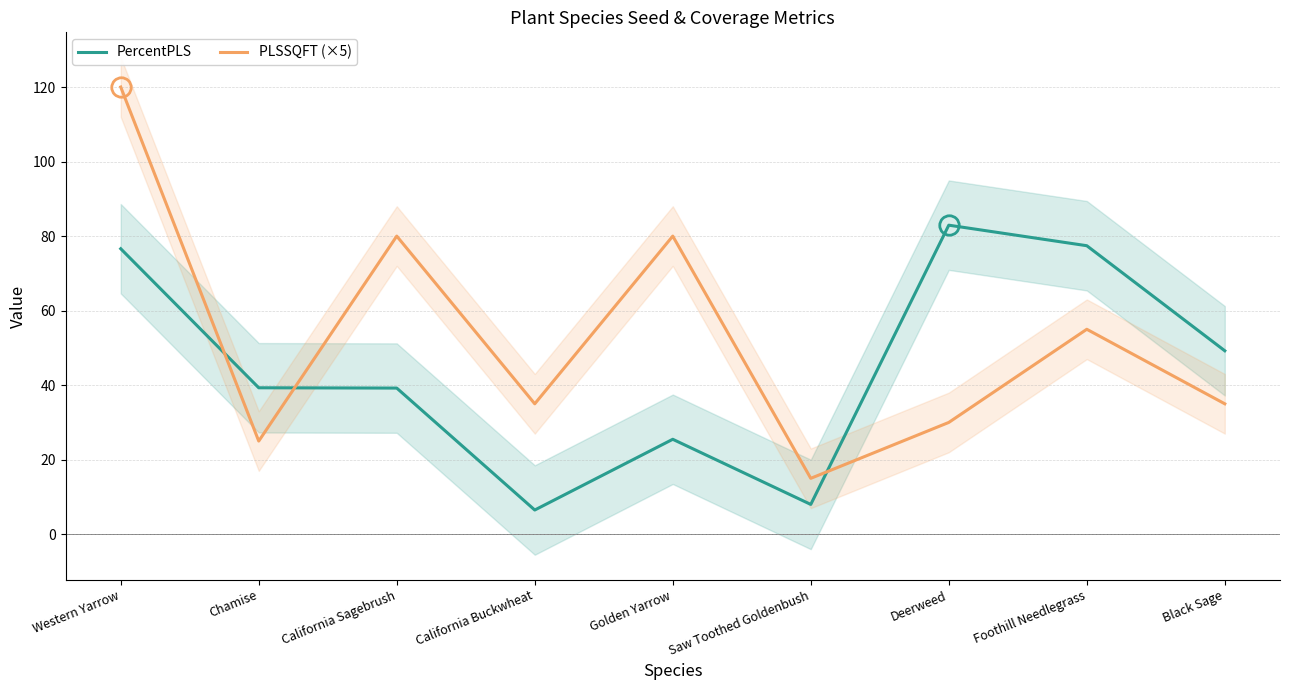

At which category does PercentPLS reach its first local peak?

Golden Yarrow